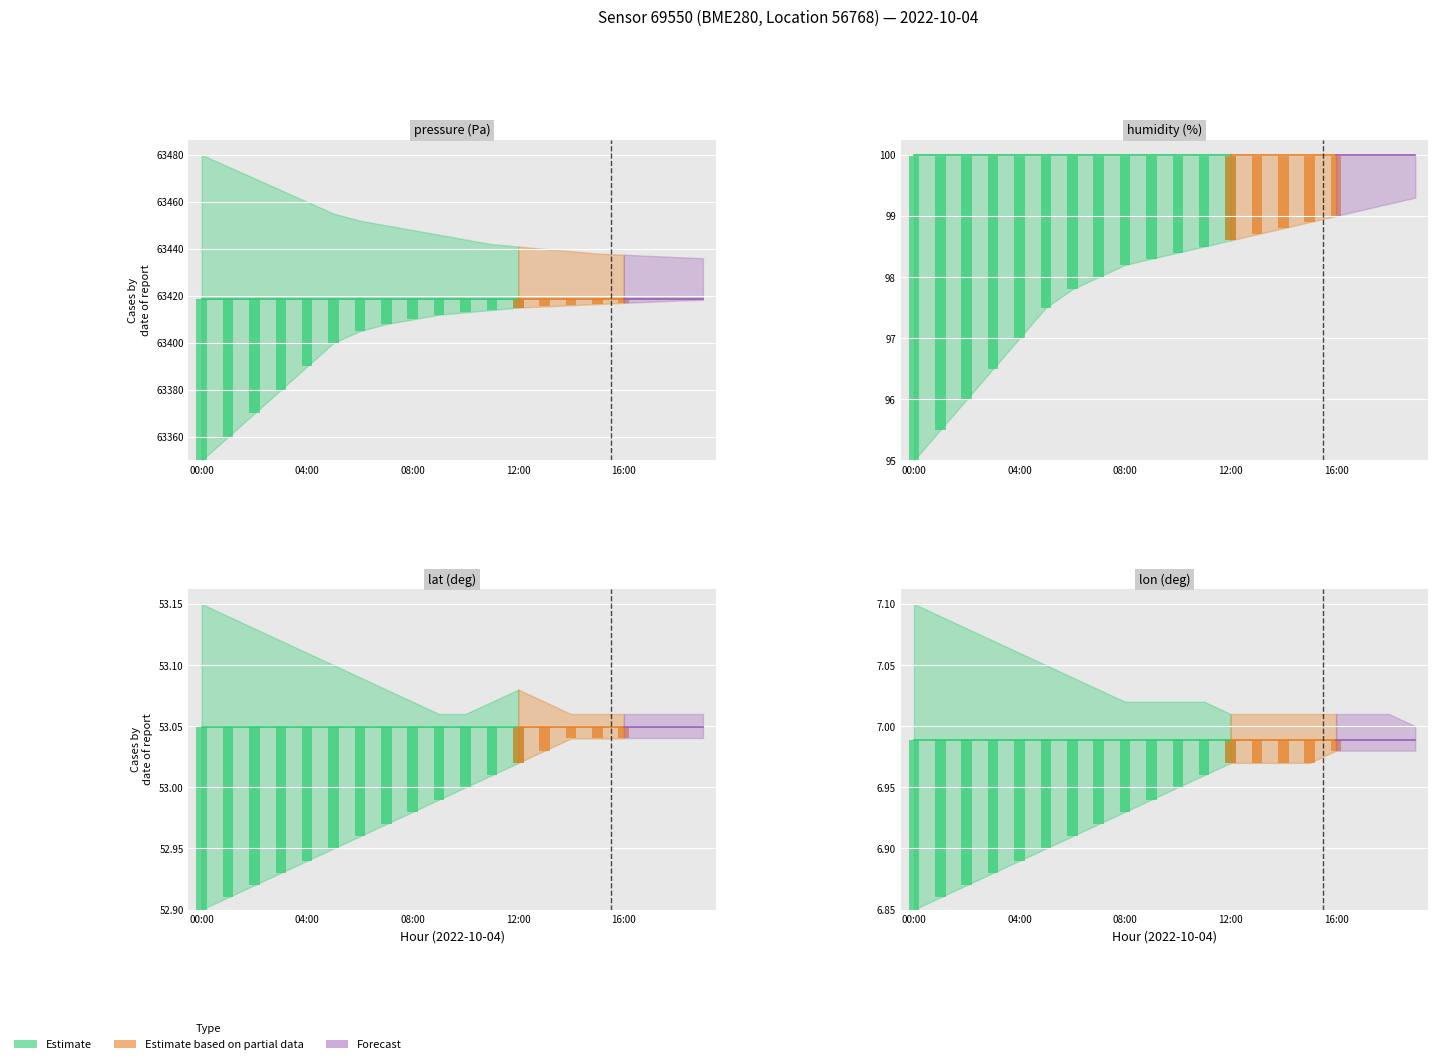

List the series in order of their peak value, lowest first.

lon, lat, humidity, pressure